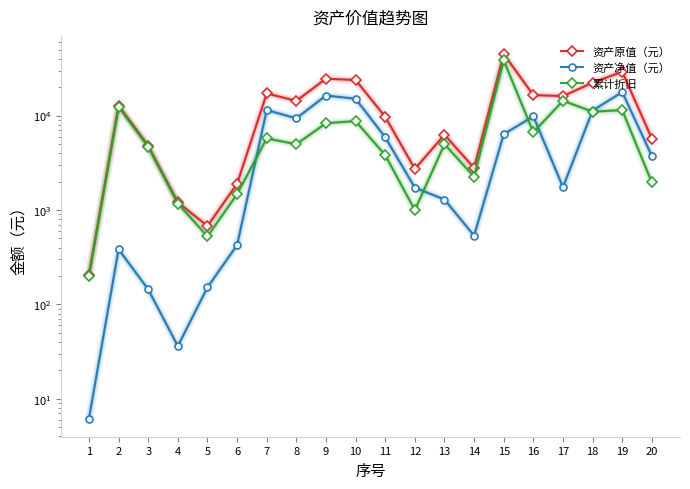

What is the total value across all series at 4?

2412.0